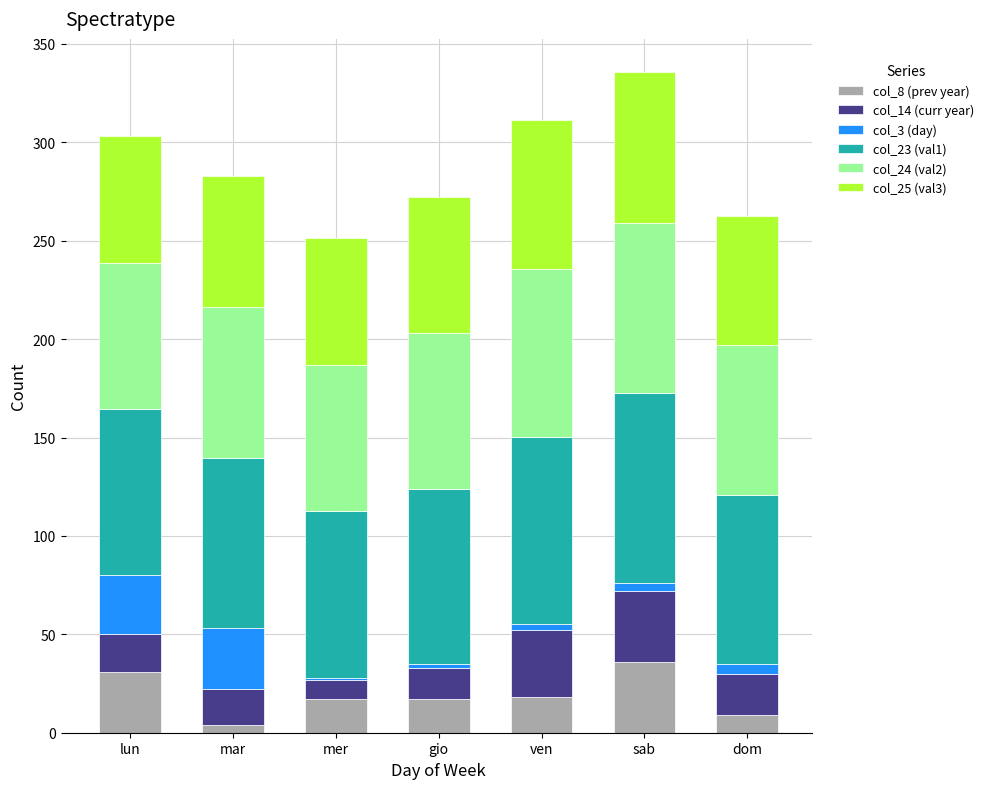

What is the highest value of the col_8 (prev year) series?

36.0